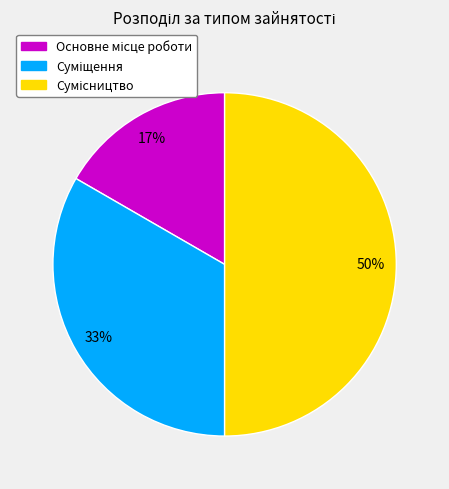

To the nearest percent, what is the difference between the largest and smallest slice percentages?

33%